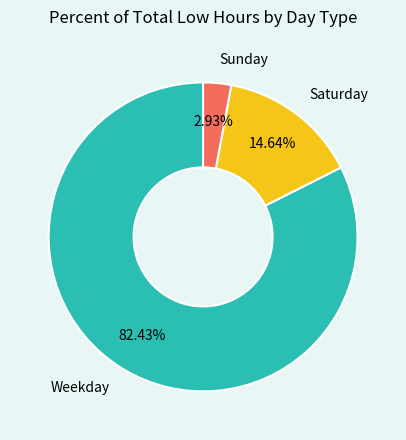

Rank the categories by value from highest to lowest.

Weekday, Saturday, Sunday